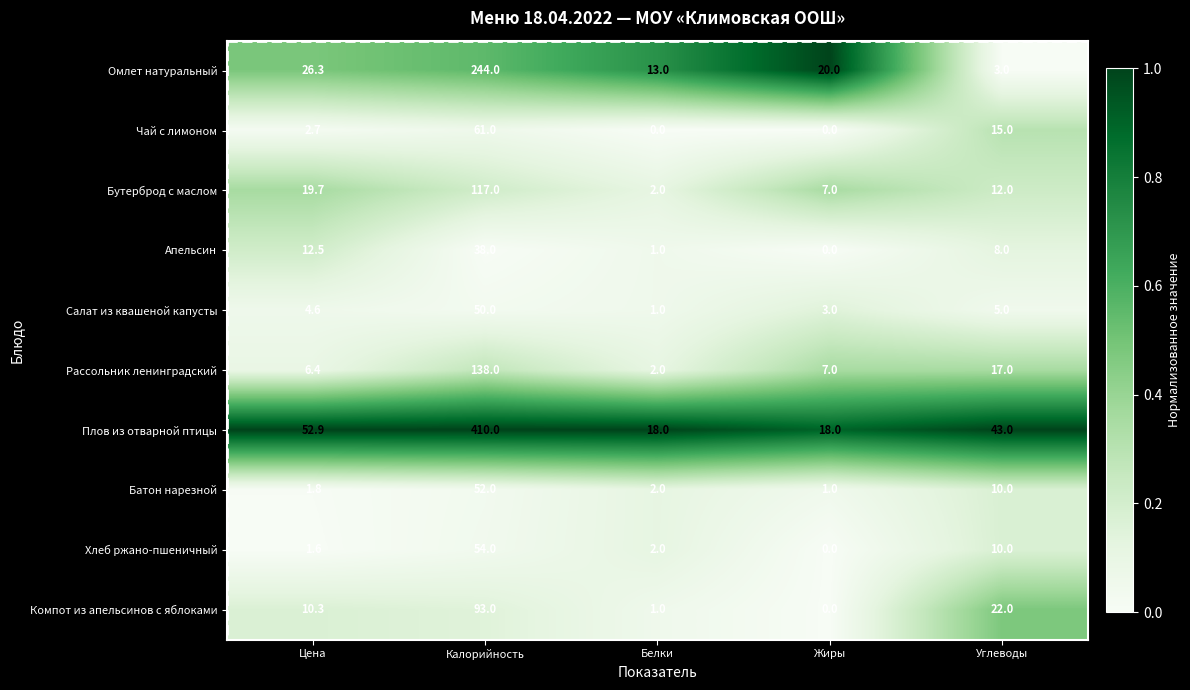

Between Цена and Белки, which series saw the biggest shift?

Плов из отварной птицы